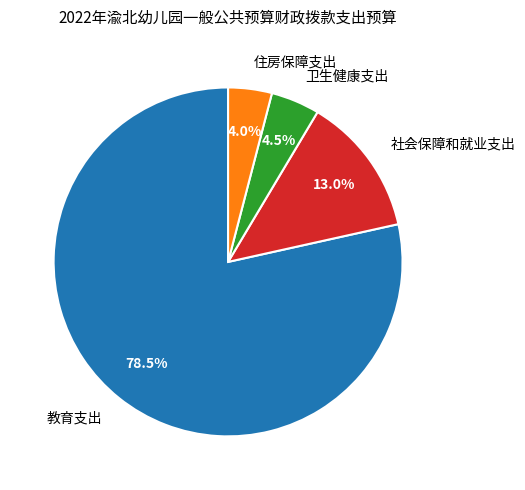

What is the largest slice in the pie chart?

教育支出